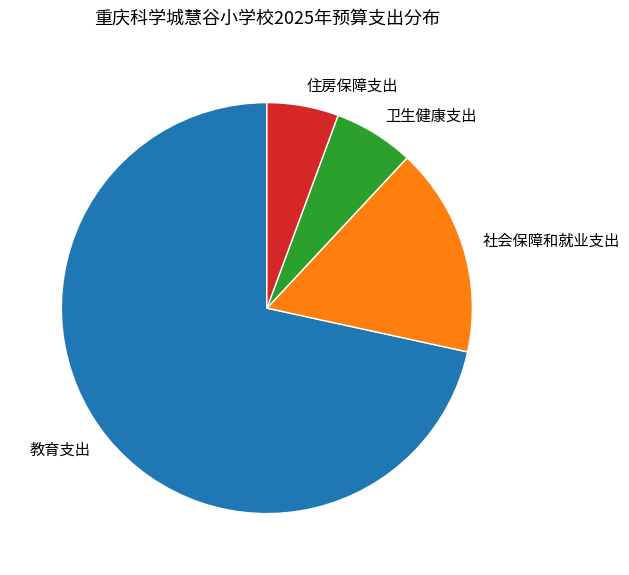

What is the largest slice in the pie chart?

教育支出